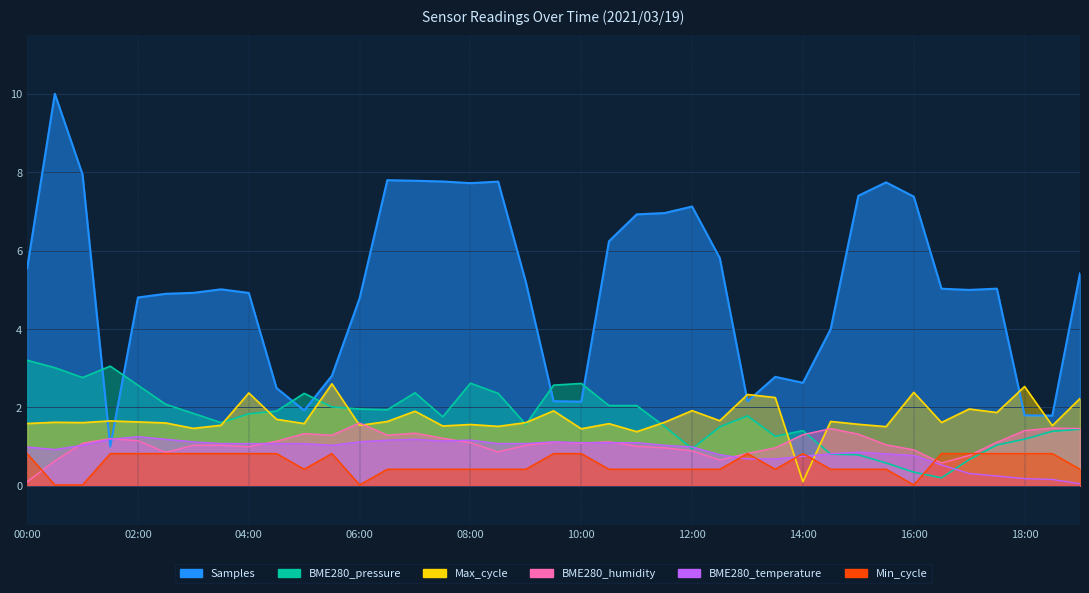

Does the chart have visible grid lines?

Yes